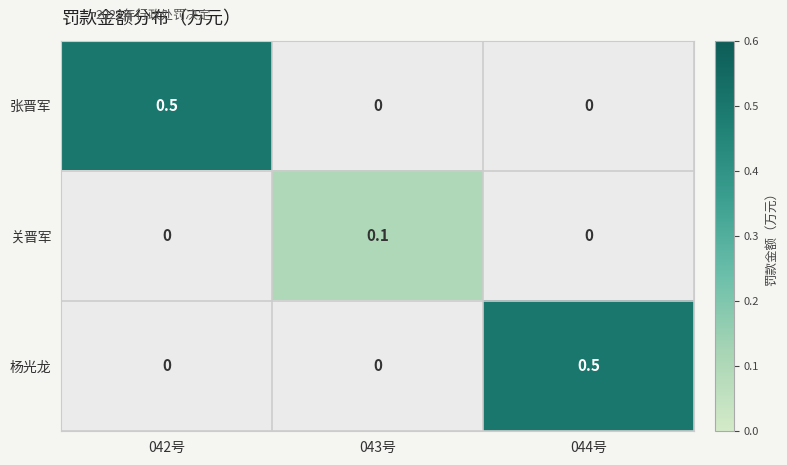

Count the 关晋军 values in the range 0 to 1.

3